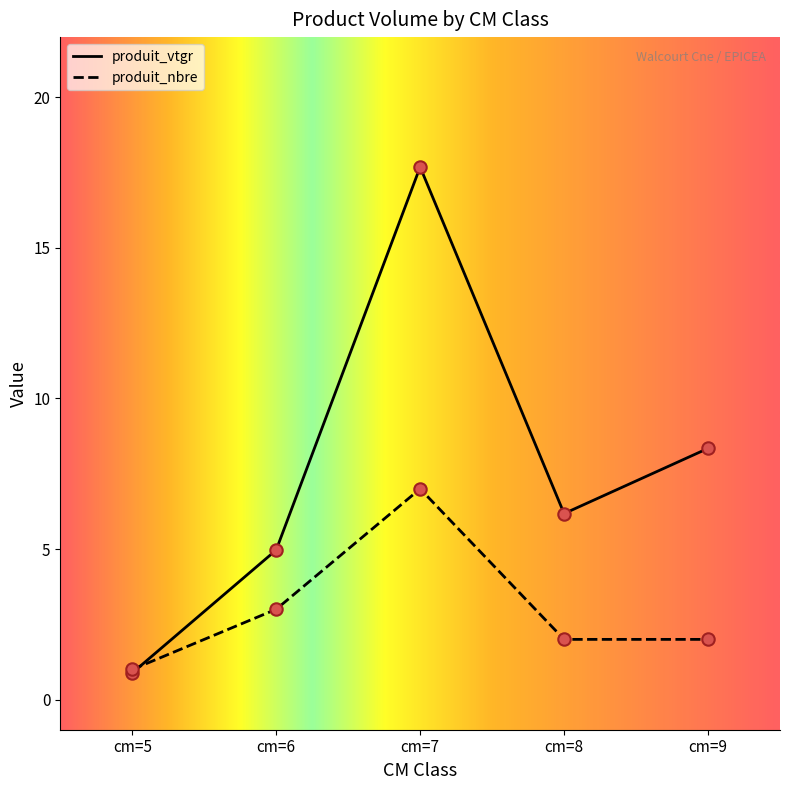

At how many categories does at least one series exceed 8?

2